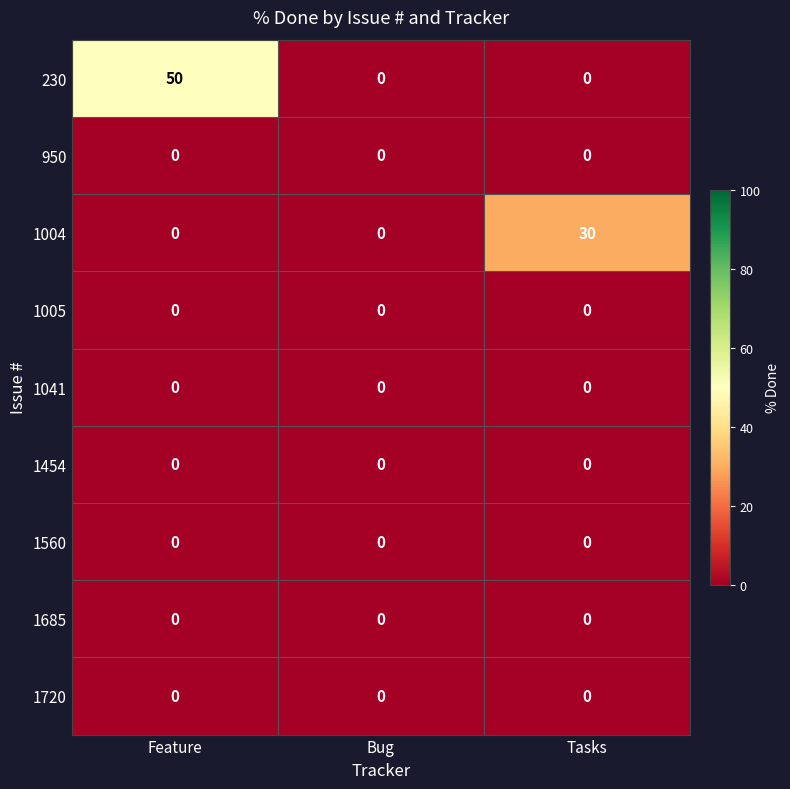

Which series has the largest total across all categories?

230